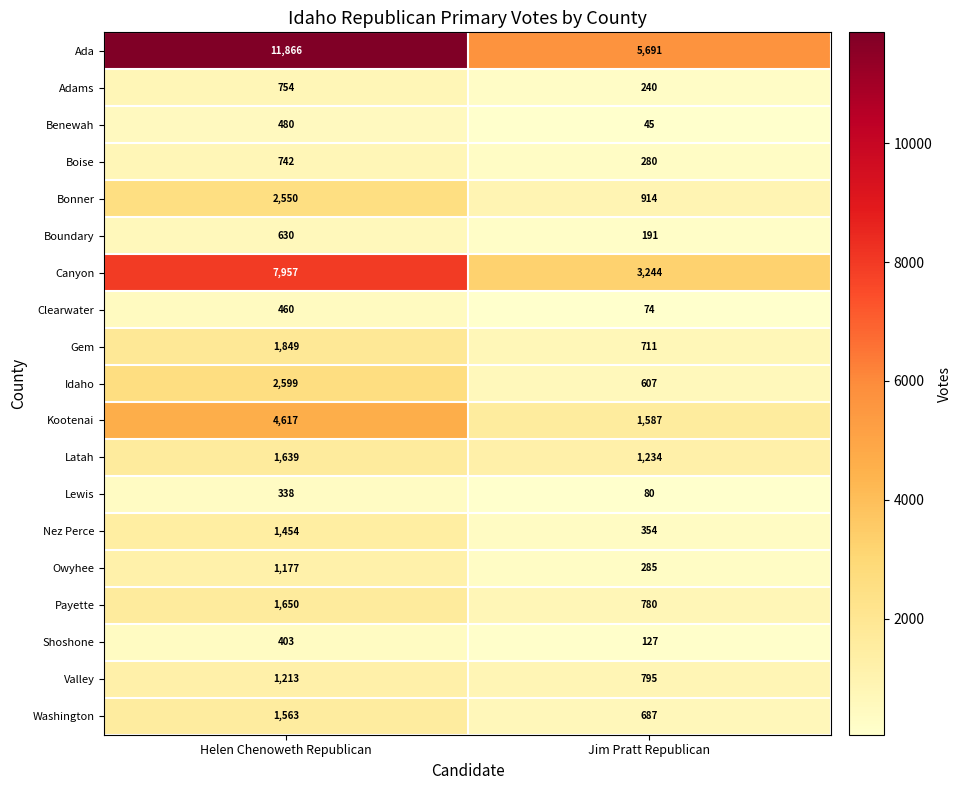

Which label corresponds to the largest value in the chart?

Helen Chenoweth Republican